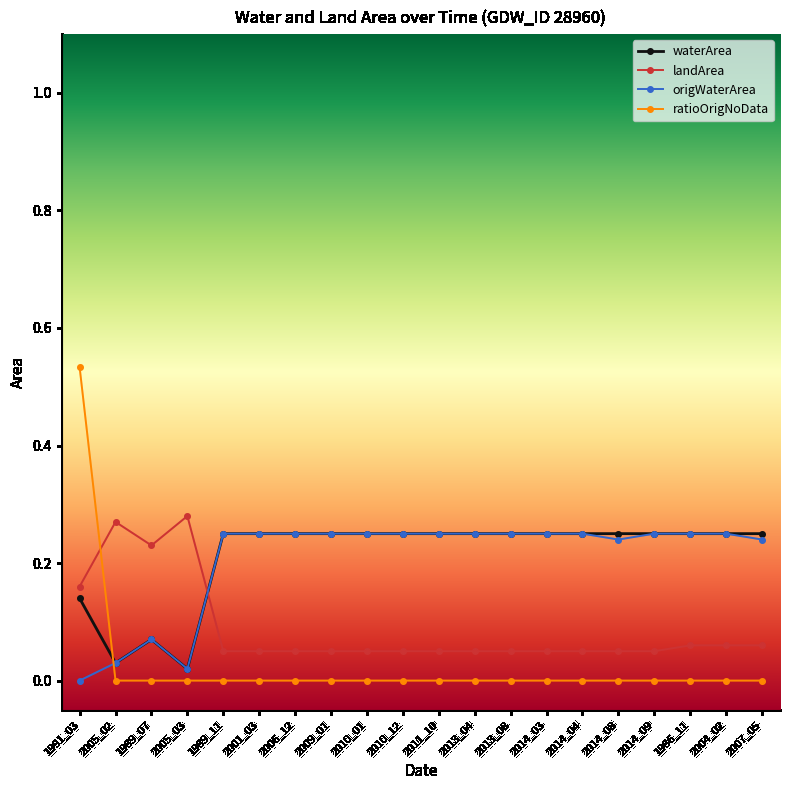

Does the chart display data point markers on the line(s)?

Yes